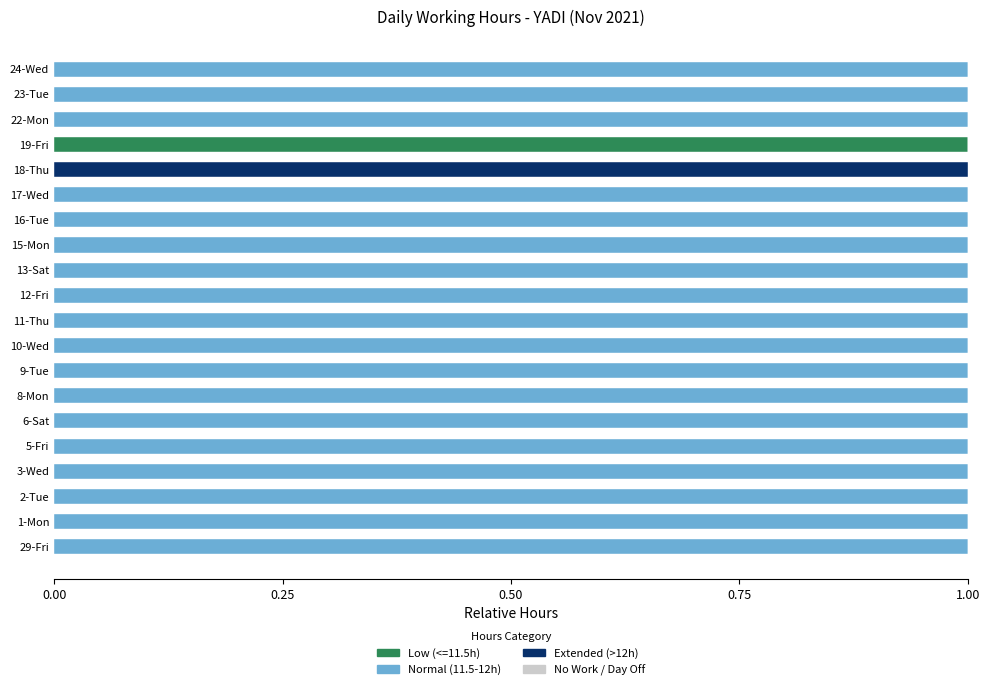

At which label does Low (<=11.5h) reach its peak?

19-Fri